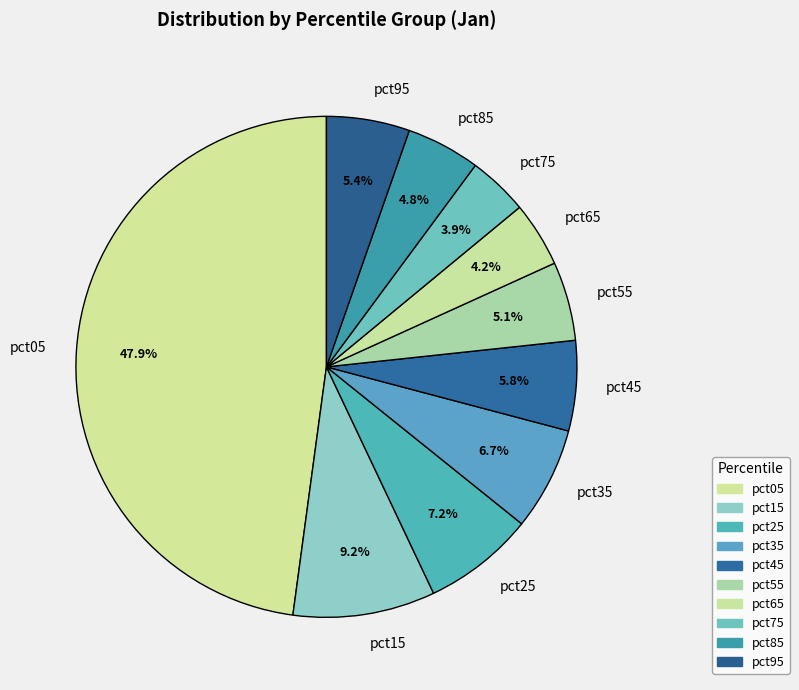

How many slices are in this pie chart?

10